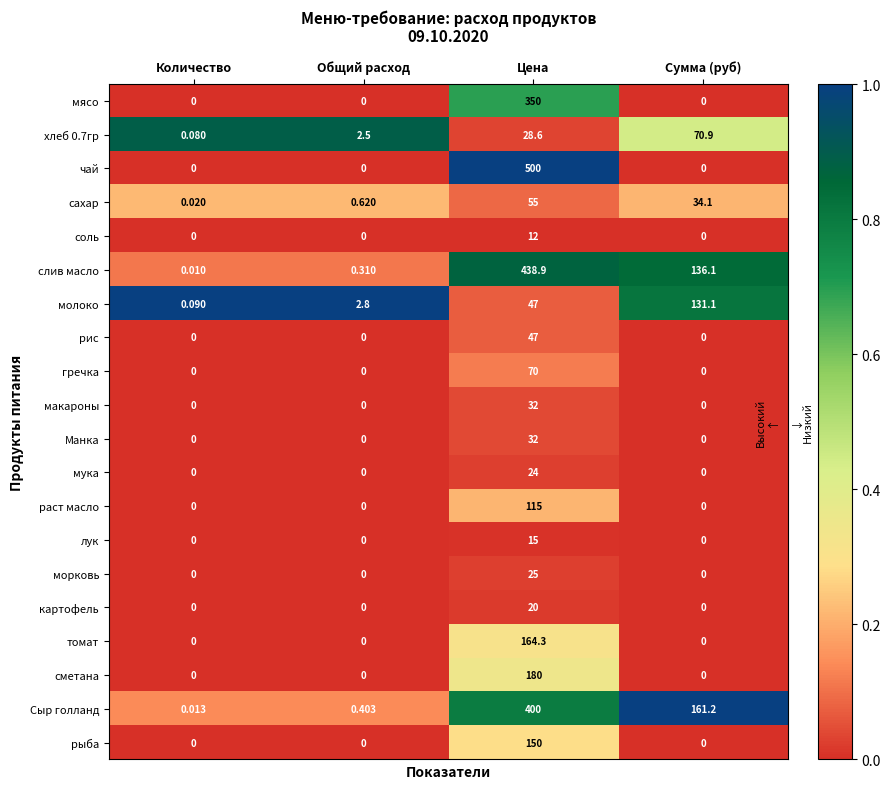

List the labels in order of сахар value, smallest first.

Количество, Общий расход, Сумма (руб), Цена